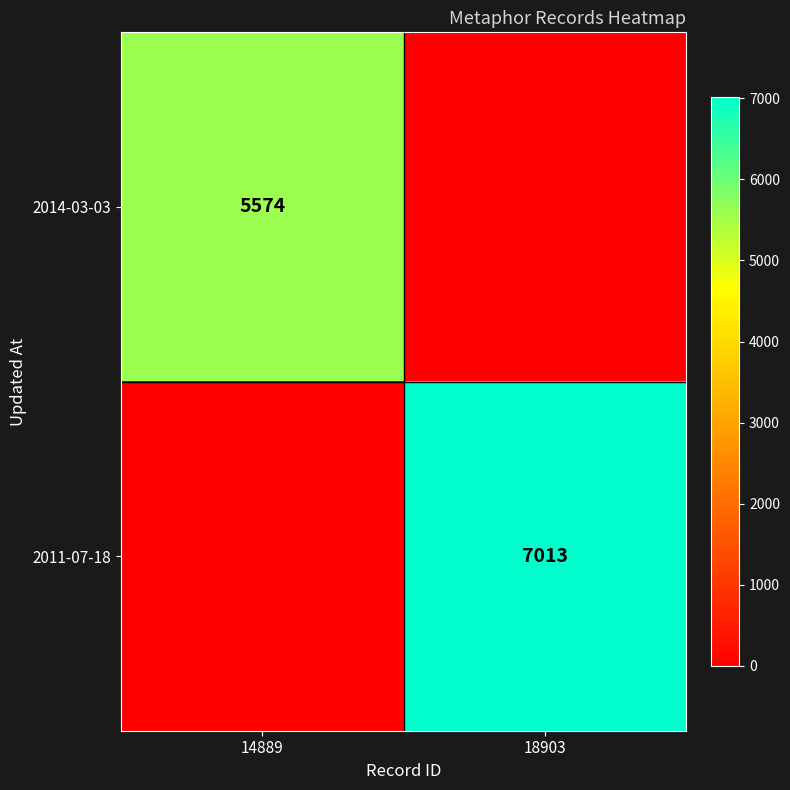

Is the value of 2014-03-03 at 14889 greater than the value of 2011-07-18 at 18903?

No